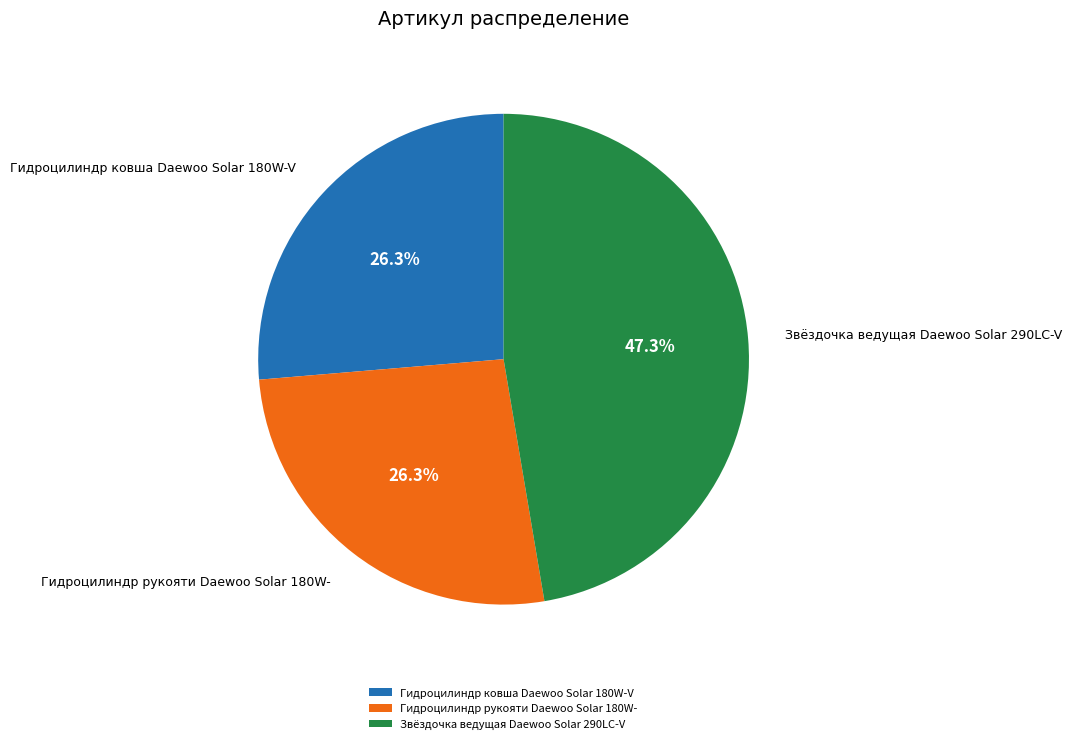

Is Гидроцилиндр ковша Daewoo Solar 180W-V the majority of the pie?

No